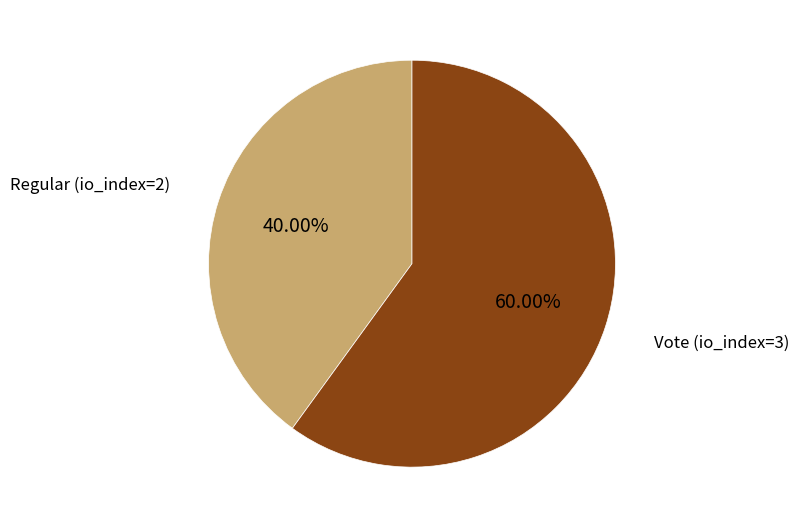

Is there a majority slice in this chart?

Yes